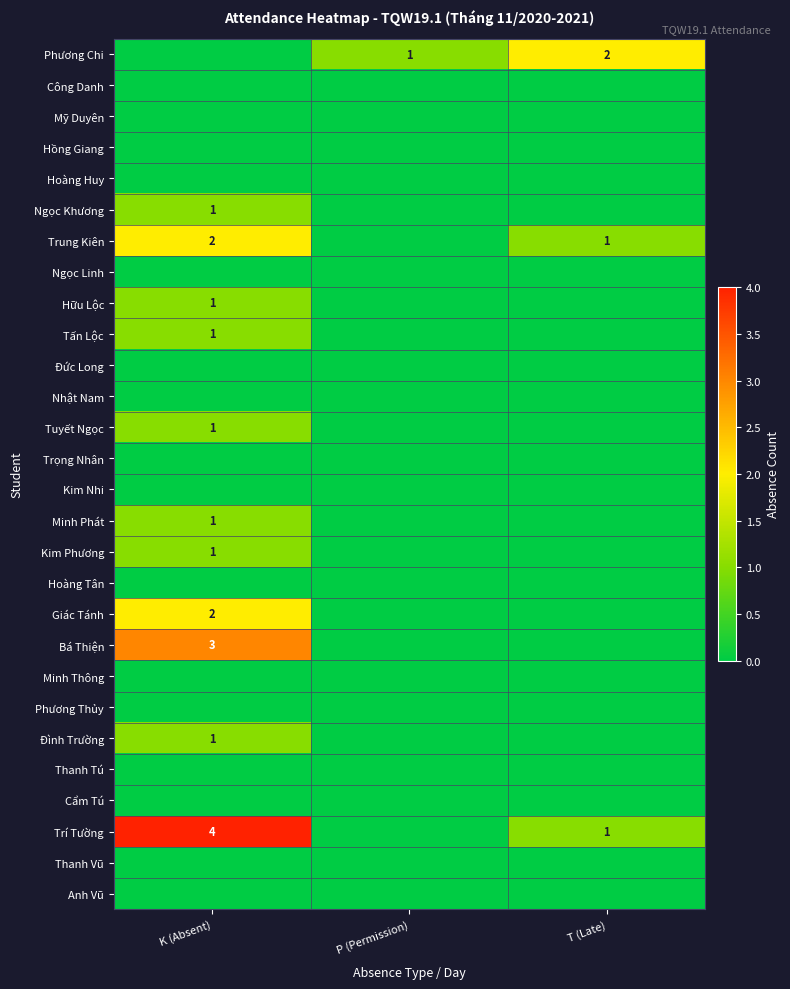

The Tấn Lộc series shows 1 at K (Absent). True or false?

True